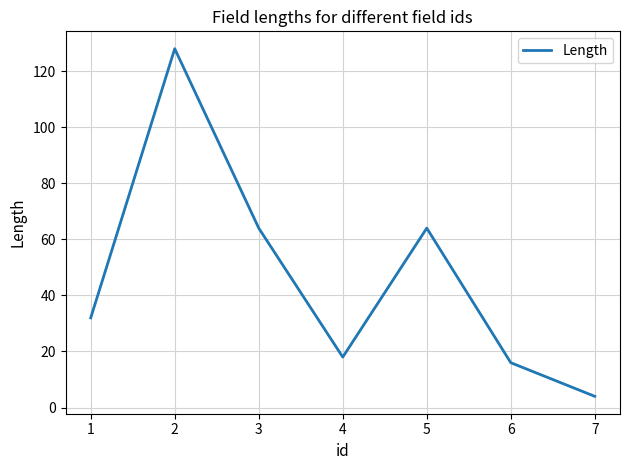

What is the difference between the maximum and minimum values?

124